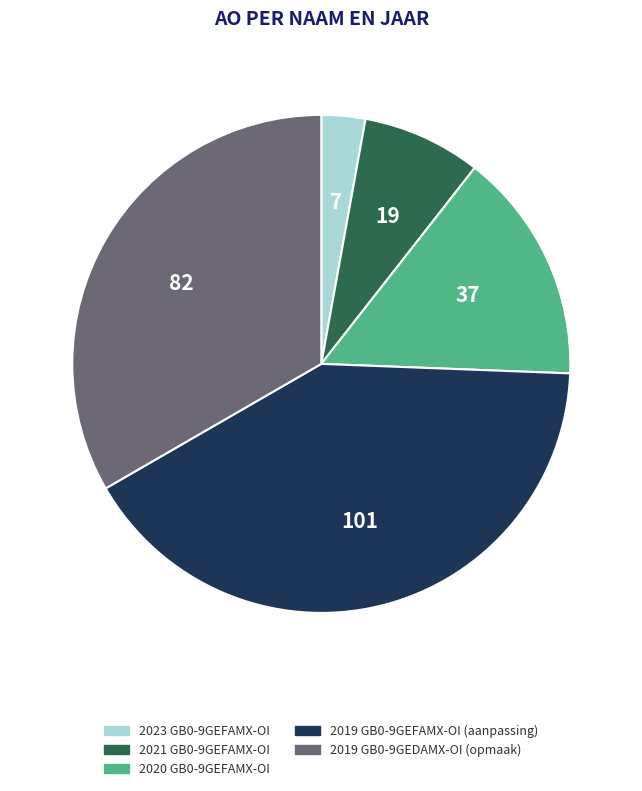

True or false: 2020 GB0-9GEFAMX-OI accounts for 22% of the total.

False